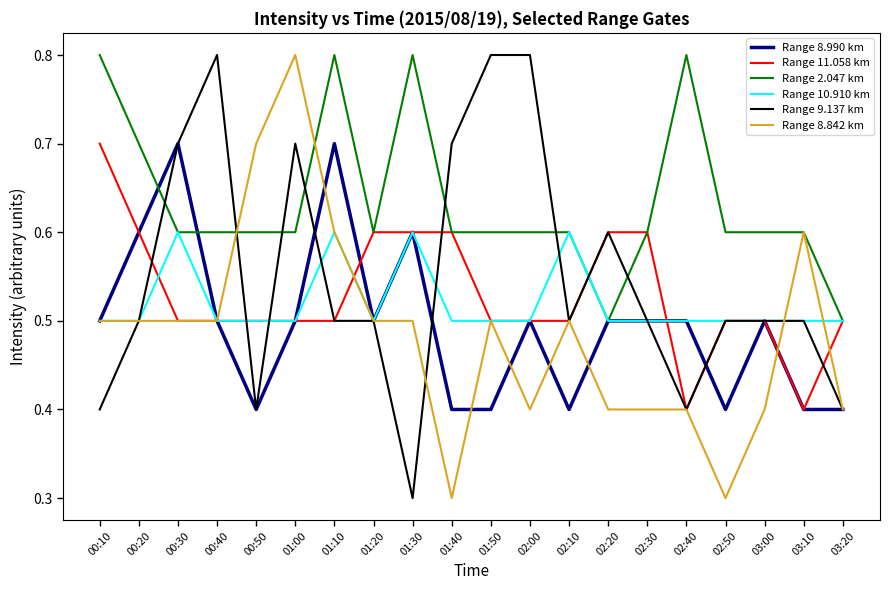

What is the smallest value displayed?

0.3